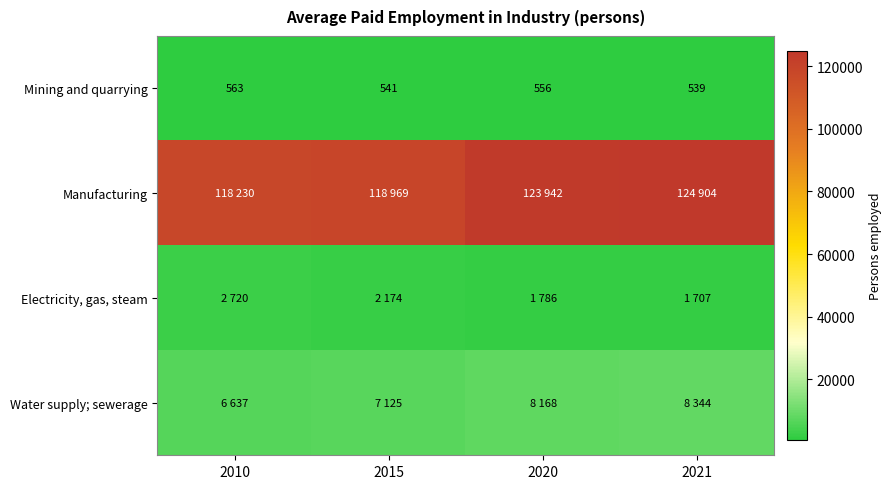

At which label does Mining and quarrying reach its peak?

2010